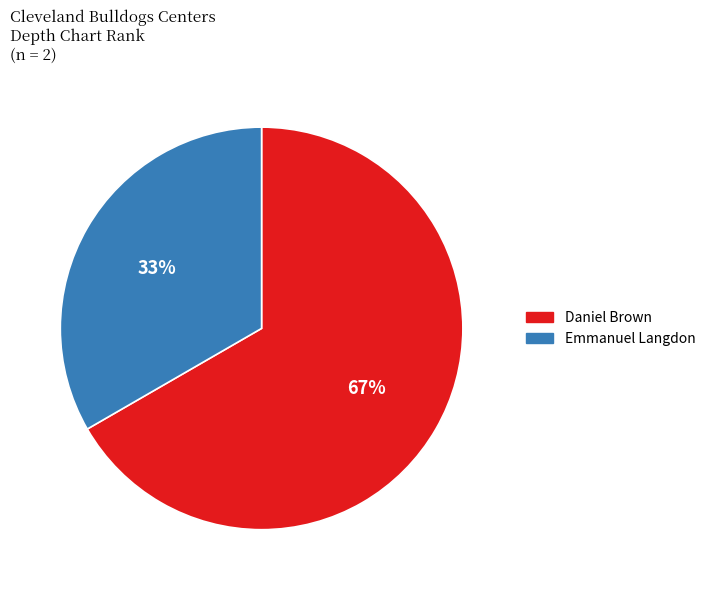

Which slice is the smallest?

Emmanuel Langdon